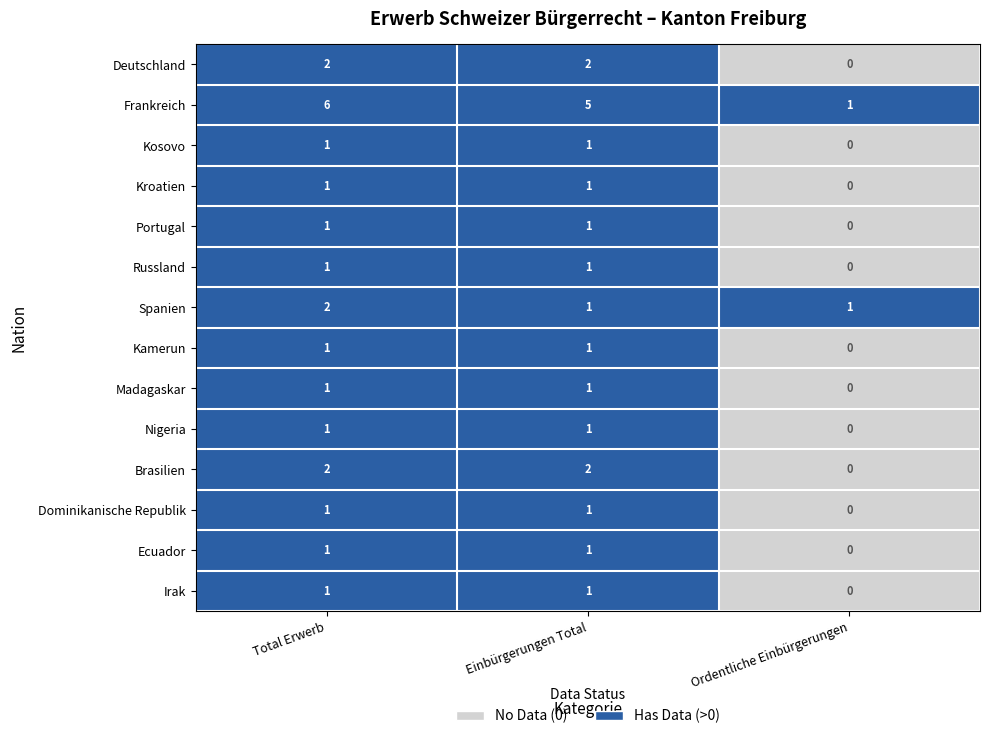

Which series has the largest total across all categories?

Frankreich